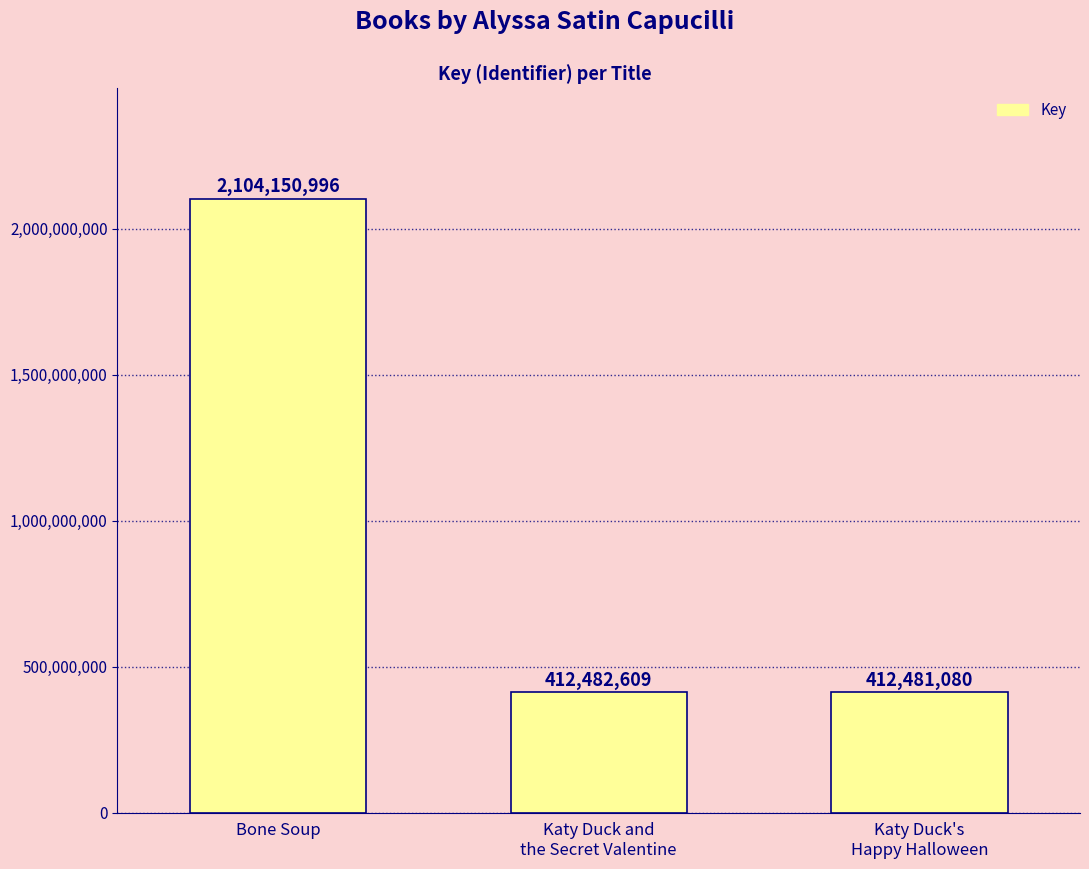

Reading left to right, what are all the values shown in this chart?

Bone Soup=2104150996	Katy Duck and
the Secret Valentine=412482609	Katy Duck's
Happy Halloween=412481080